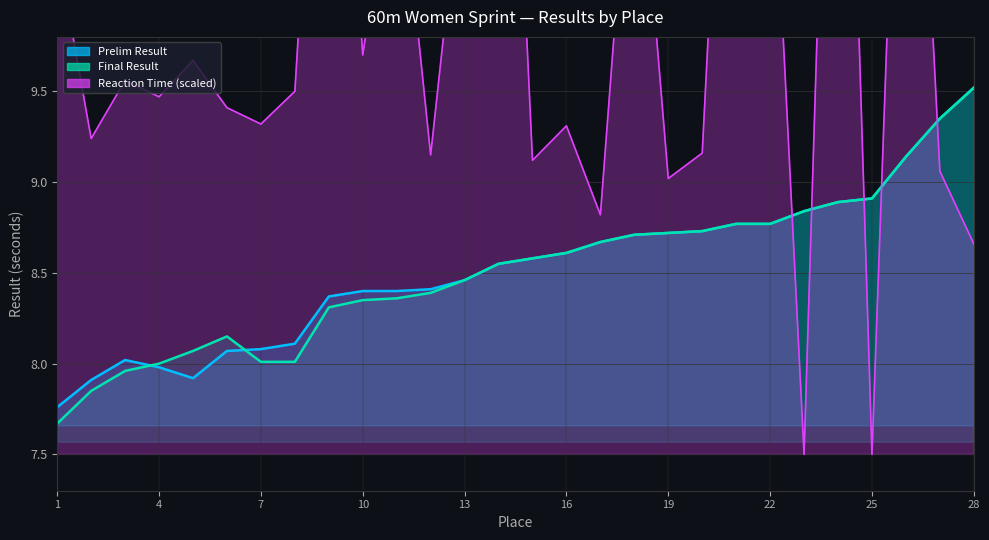

What is the difference between the Final Result values at 4 and 24?

0.9